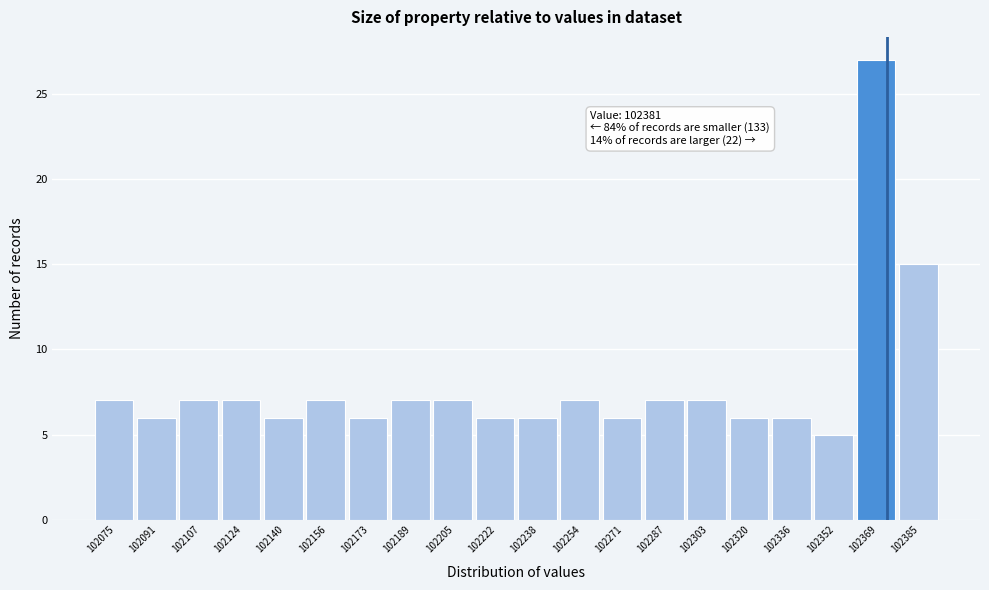

Reading left to right, extract all data points from this chart.

102075=7	102091=6	102107=7	102124=7	102140=6	102156=7	102173=6	102189=7	102205=7	102222=6	102238=6	102254=7	102271=6	102287=7	102303=7	102320=6	102336=6	102352=5	102369=27	102385=15